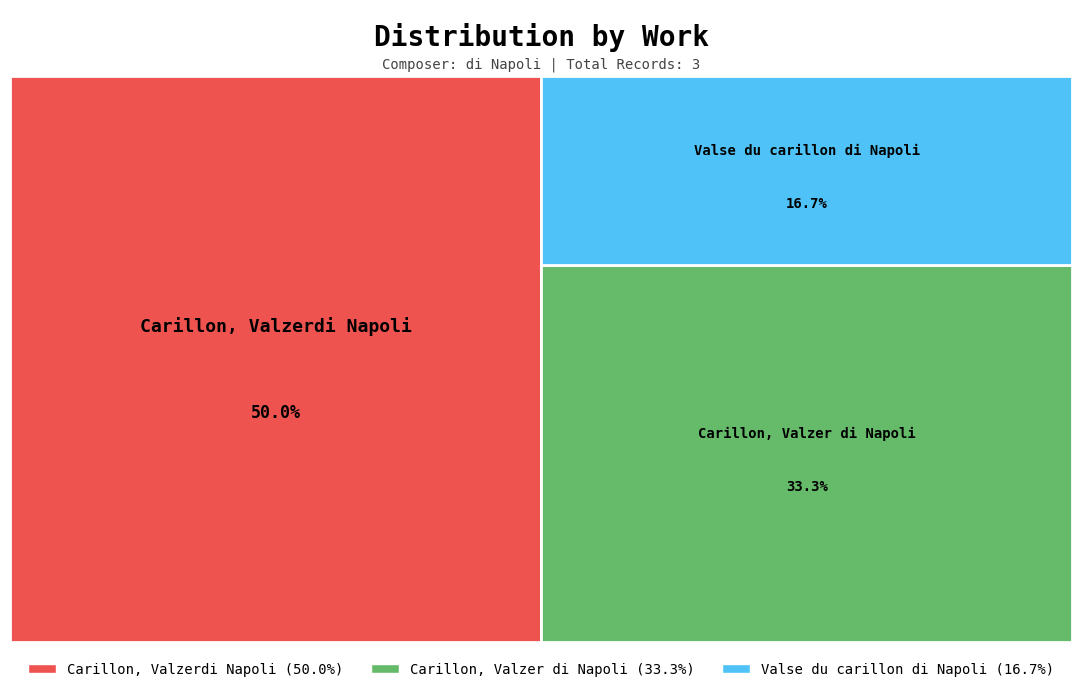

True or false: Carillon, Valzerdi Napoli accounts for 50% of the total.

True